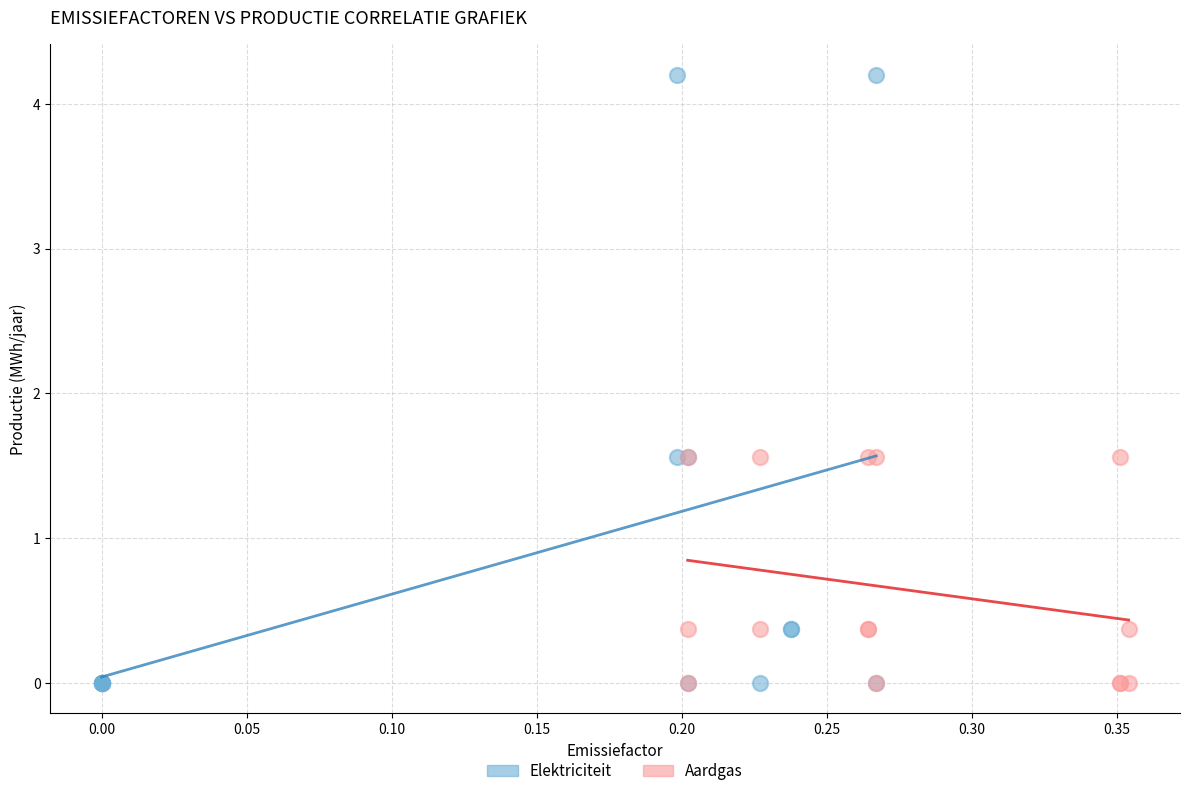

Which series contains the highest Y value?

Elektriciteit